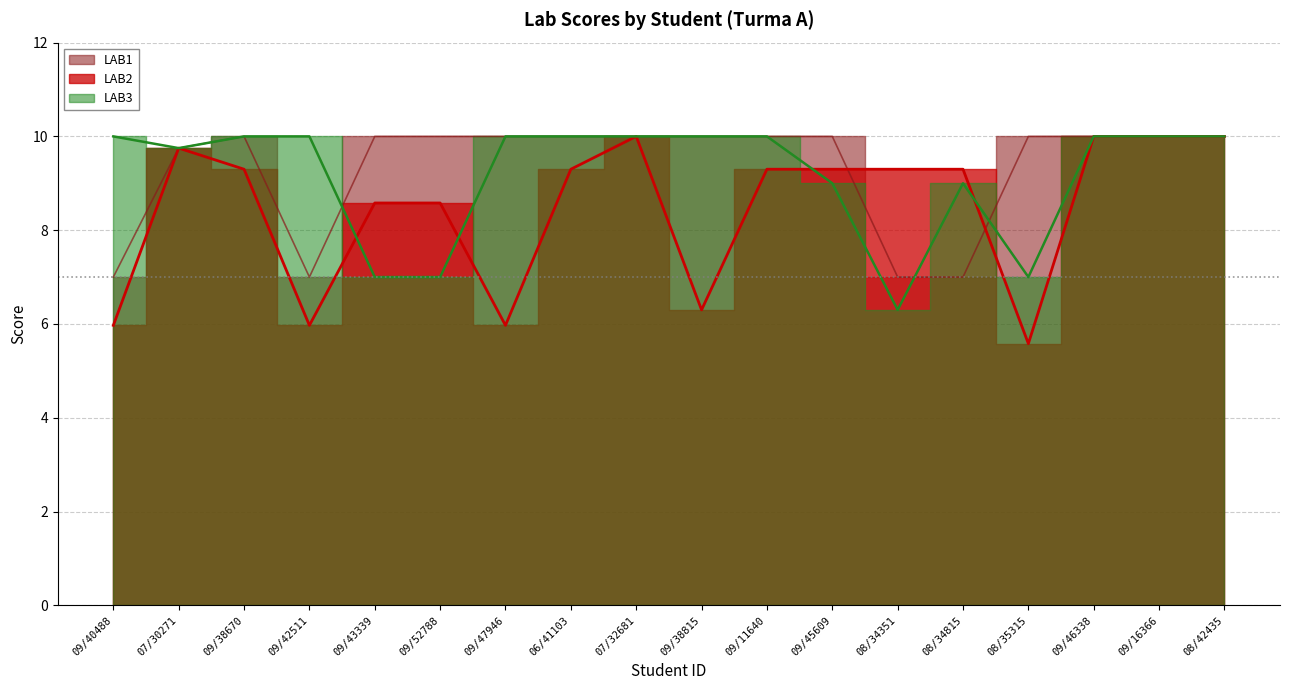

How many lines are shown in the chart?

3